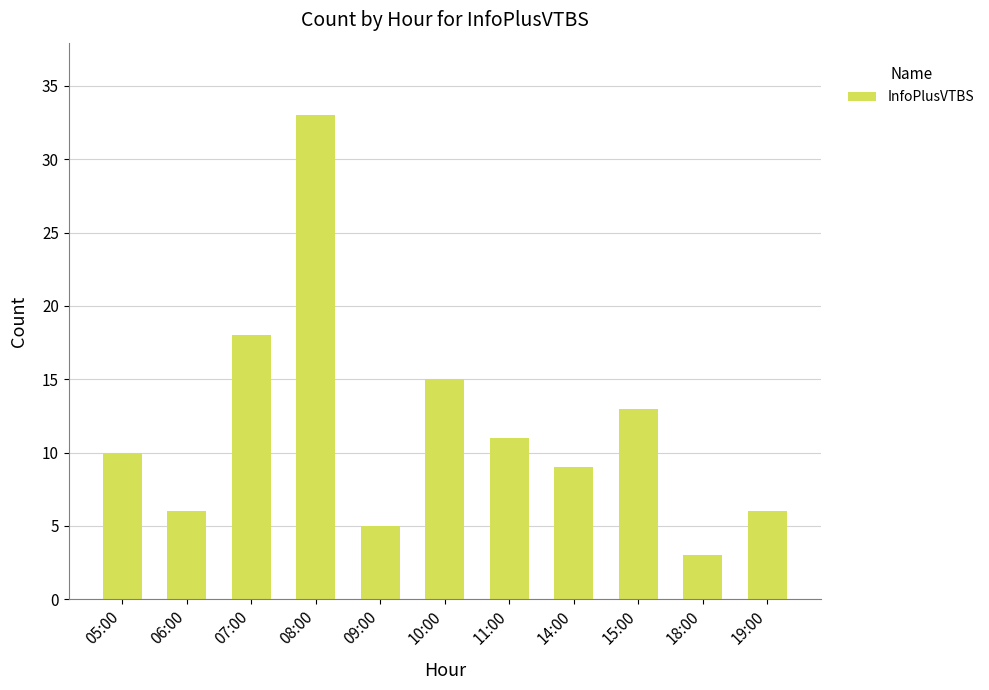

Reading left to right, transcribe all the data shown in this chart.

10	6	18	33	5	15	11	9	13	3	6